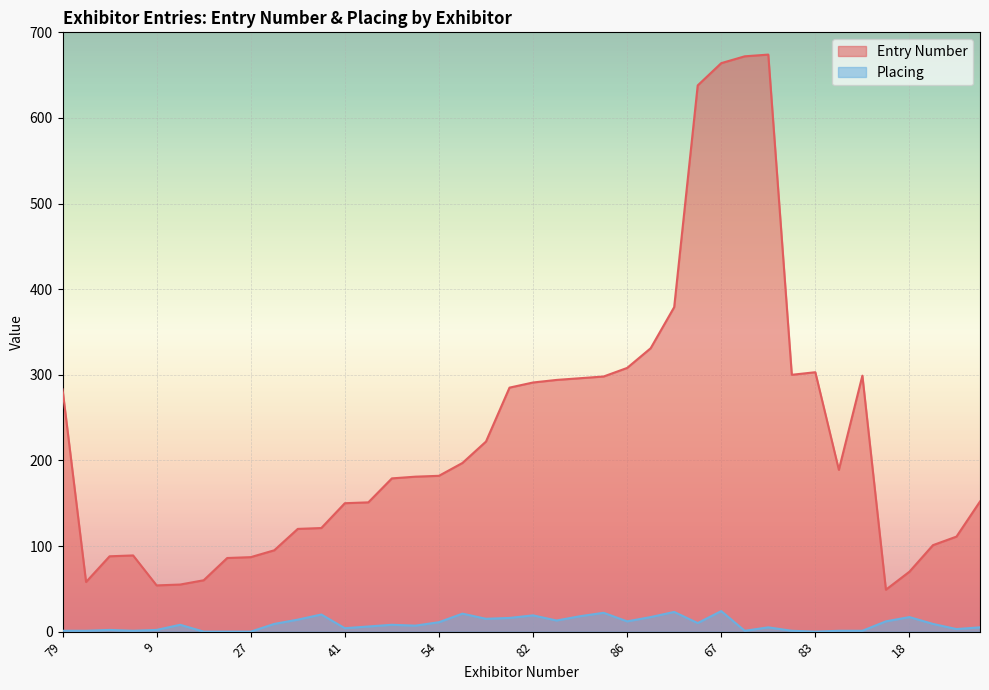

The Entry Number series shows 54 at 9. True or false?

True